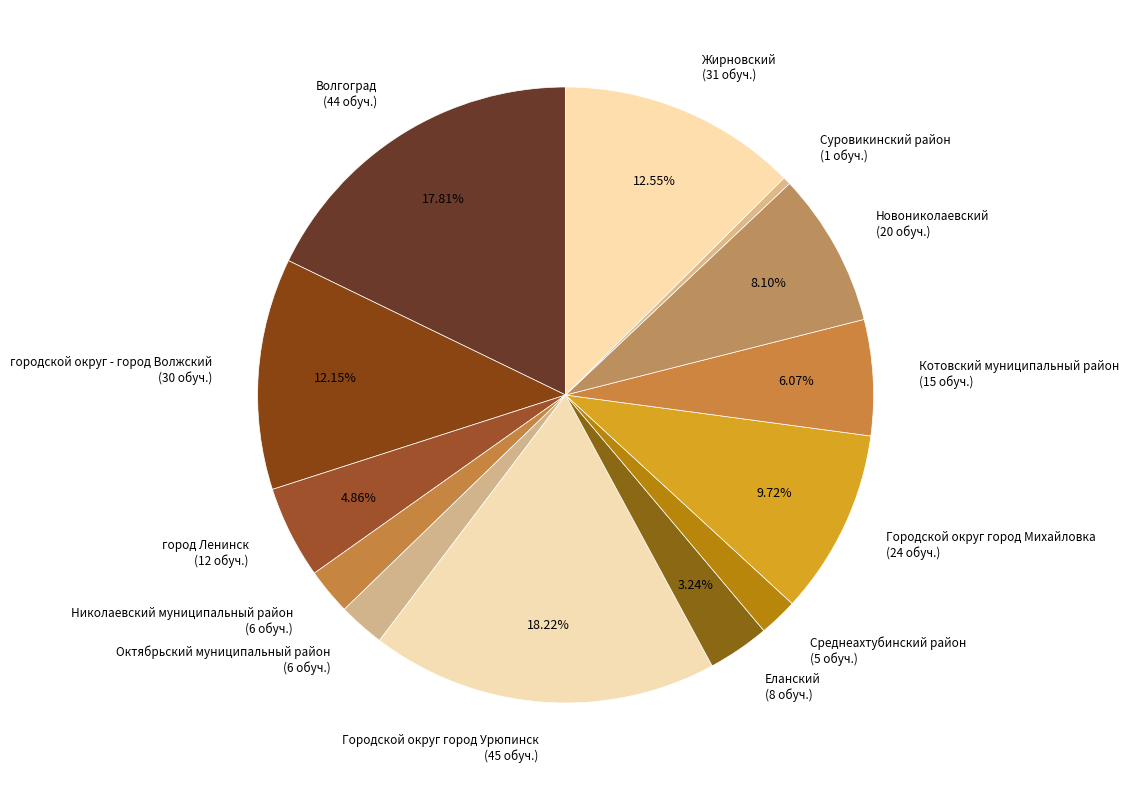

What is the smallest slice in the pie chart?

Суровикинский район